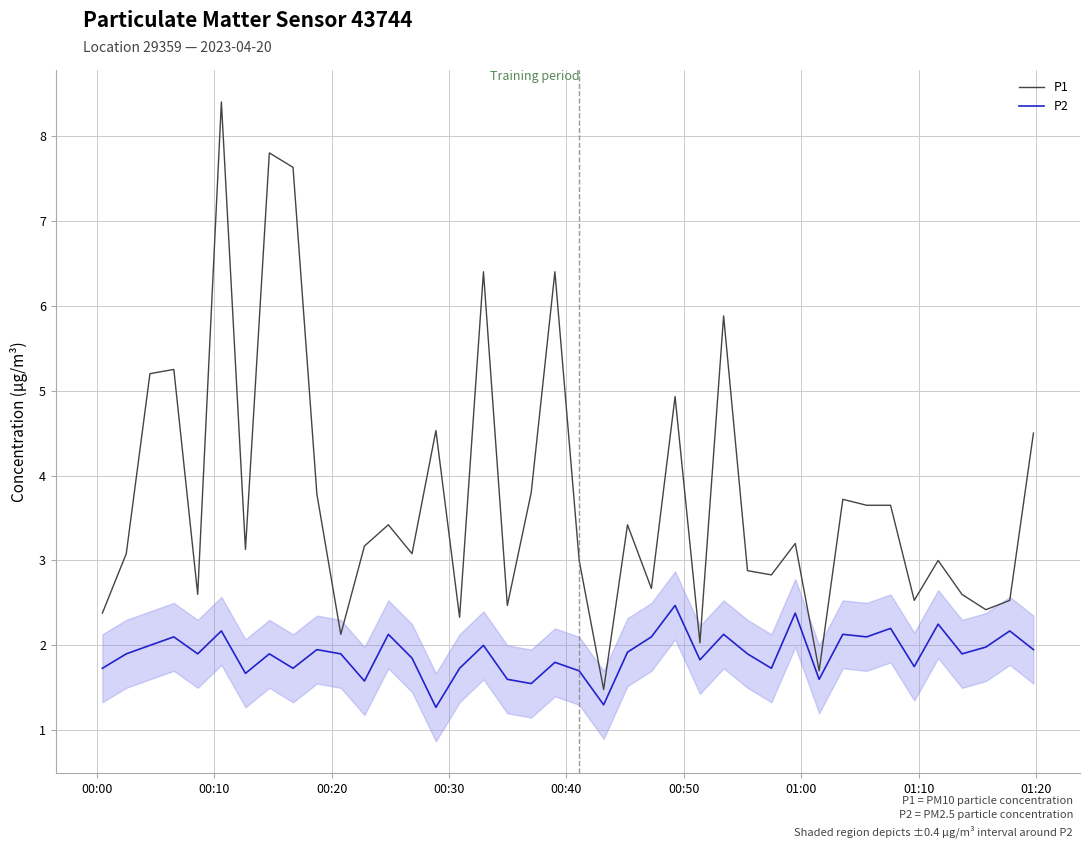

Which series has the largest total across all categories?

P1